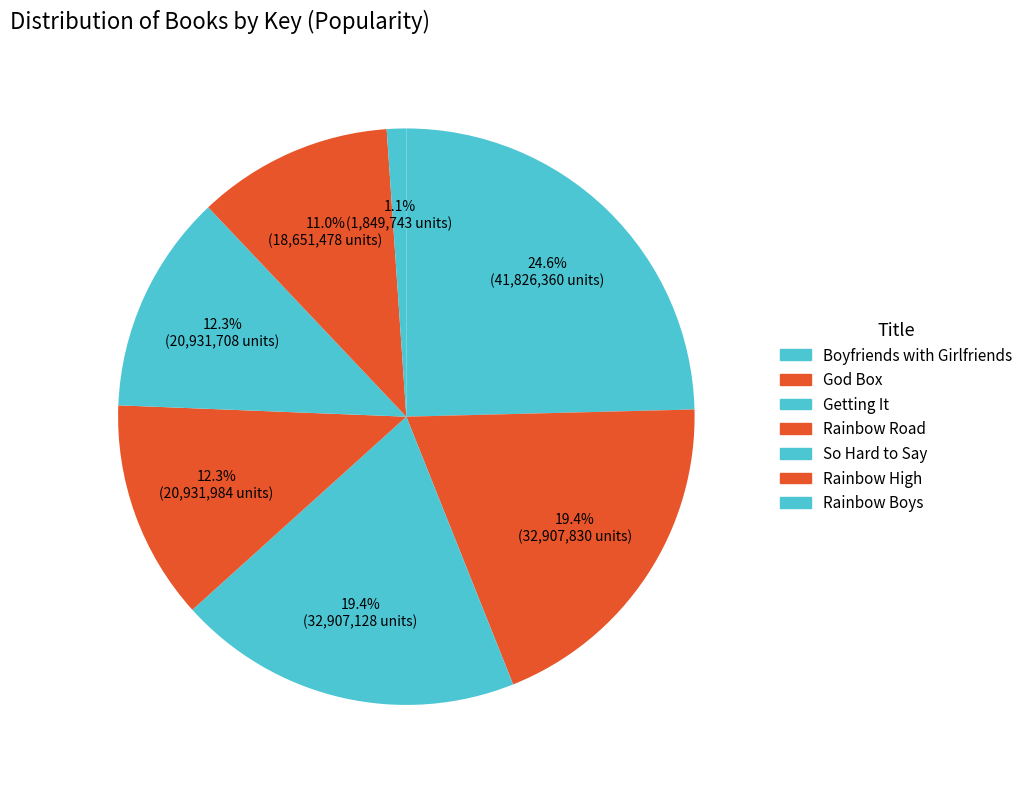

How many slices are in this pie chart?

7